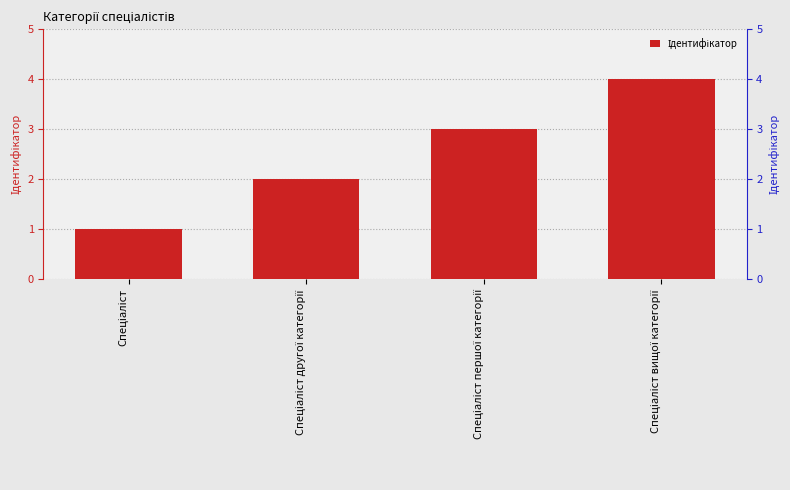

Which label corresponds to the largest value in the chart?

Спеціаліст вищої категорії